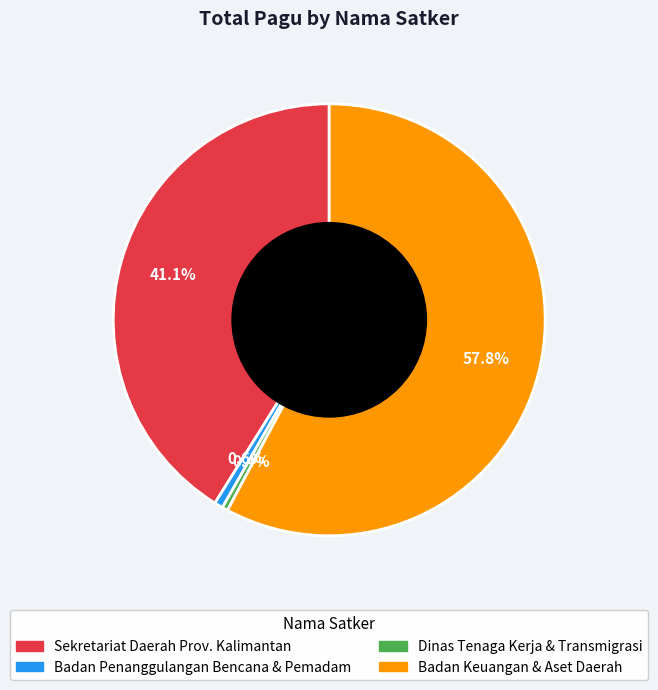

Is there a majority slice in this chart?

Yes